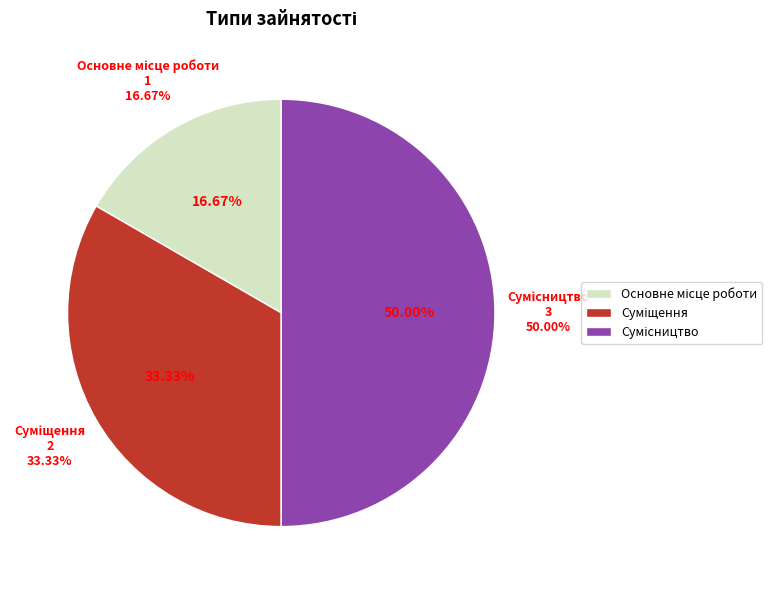

How many segments does this pie chart have?

3